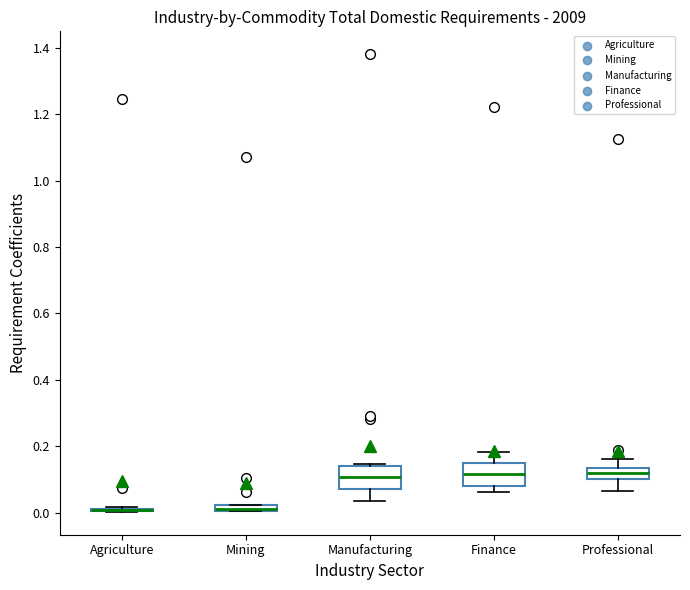

Where is the lower edge of the box for Mining on the y-axis? The values are not printed on the chart, so give them approximately, as read against the axis.

0.00